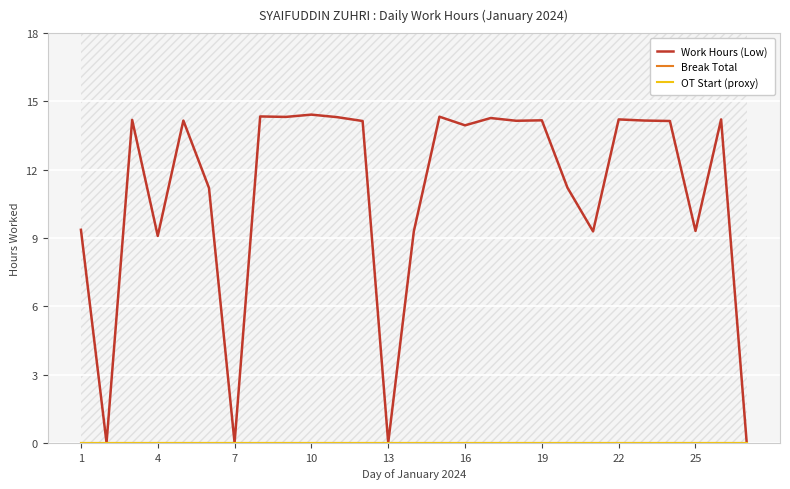

True or false: Break Total and Work Hours (Low) intersect in this chart.

False